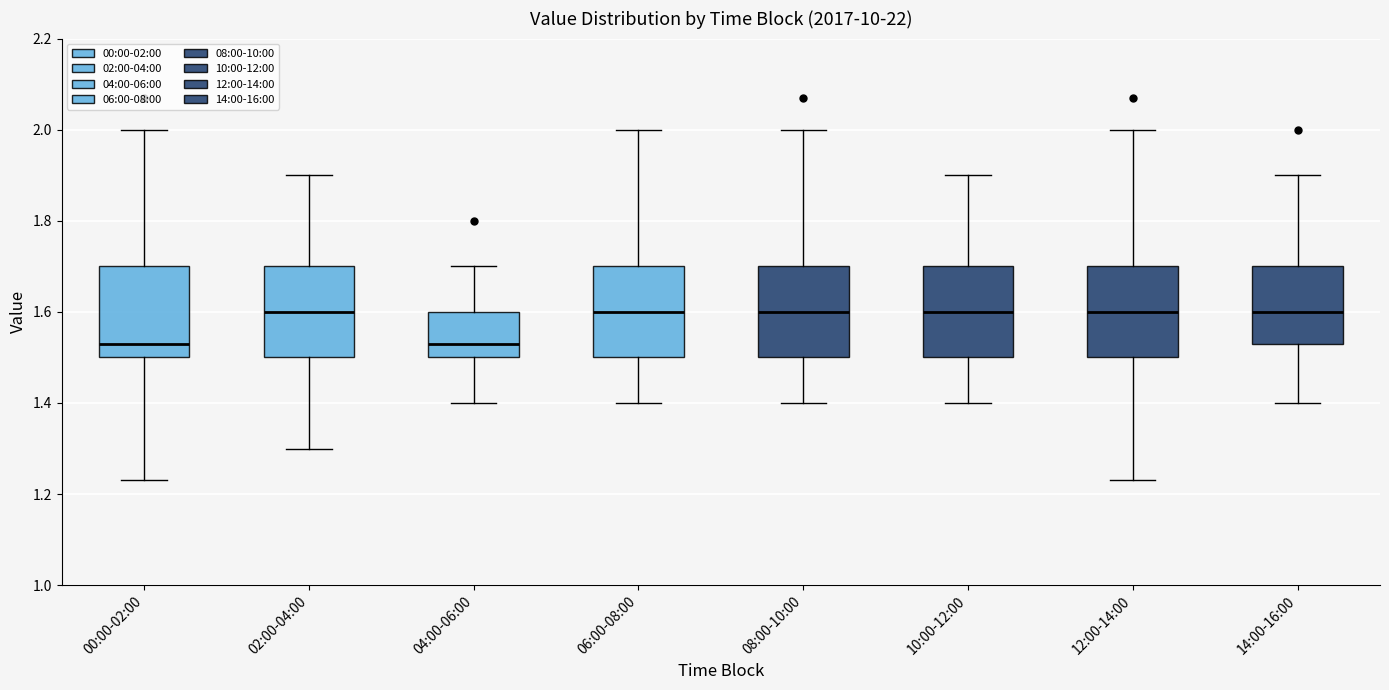

Reading left to right, read every box against the y-axis: the position of its median line, the range the box covers, and the ends of its whiskers. The values are not printed on the chart, so give them approximately, as read against the axis.

00:00-02:00: median 1.54, box 1.50 to 1.70, whiskers 1.24 to 2.00
02:00-04:00: median 1.60, box 1.50 to 1.70, whiskers 1.30 to 1.90
04:00-06:00: median 1.54, box 1.50 to 1.60, whiskers 1.40 to 1.70
06:00-08:00: median 1.60, box 1.50 to 1.70, whiskers 1.40 to 2.00
08:00-10:00: median 1.60, box 1.50 to 1.70, whiskers 1.40 to 2.00
10:00-12:00: median 1.60, box 1.50 to 1.70, whiskers 1.40 to 1.90
12:00-14:00: median 1.60, box 1.50 to 1.70, whiskers 1.24 to 2.00
14:00-16:00: median 1.60, box 1.54 to 1.70, whiskers 1.40 to 1.90